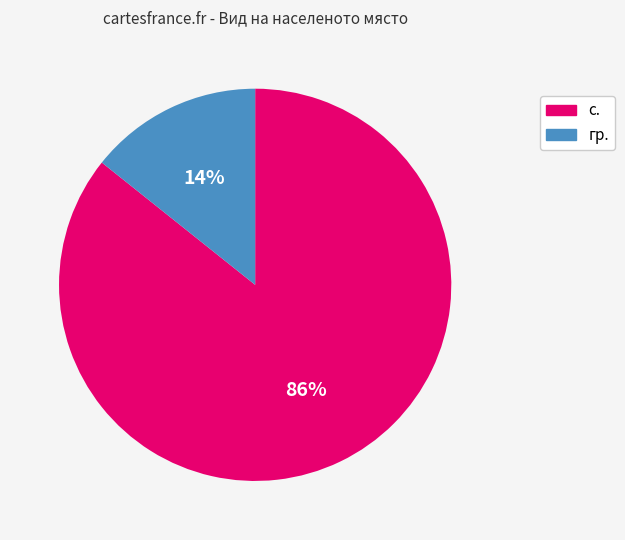

Which slice represents more than half of the pie?

с.